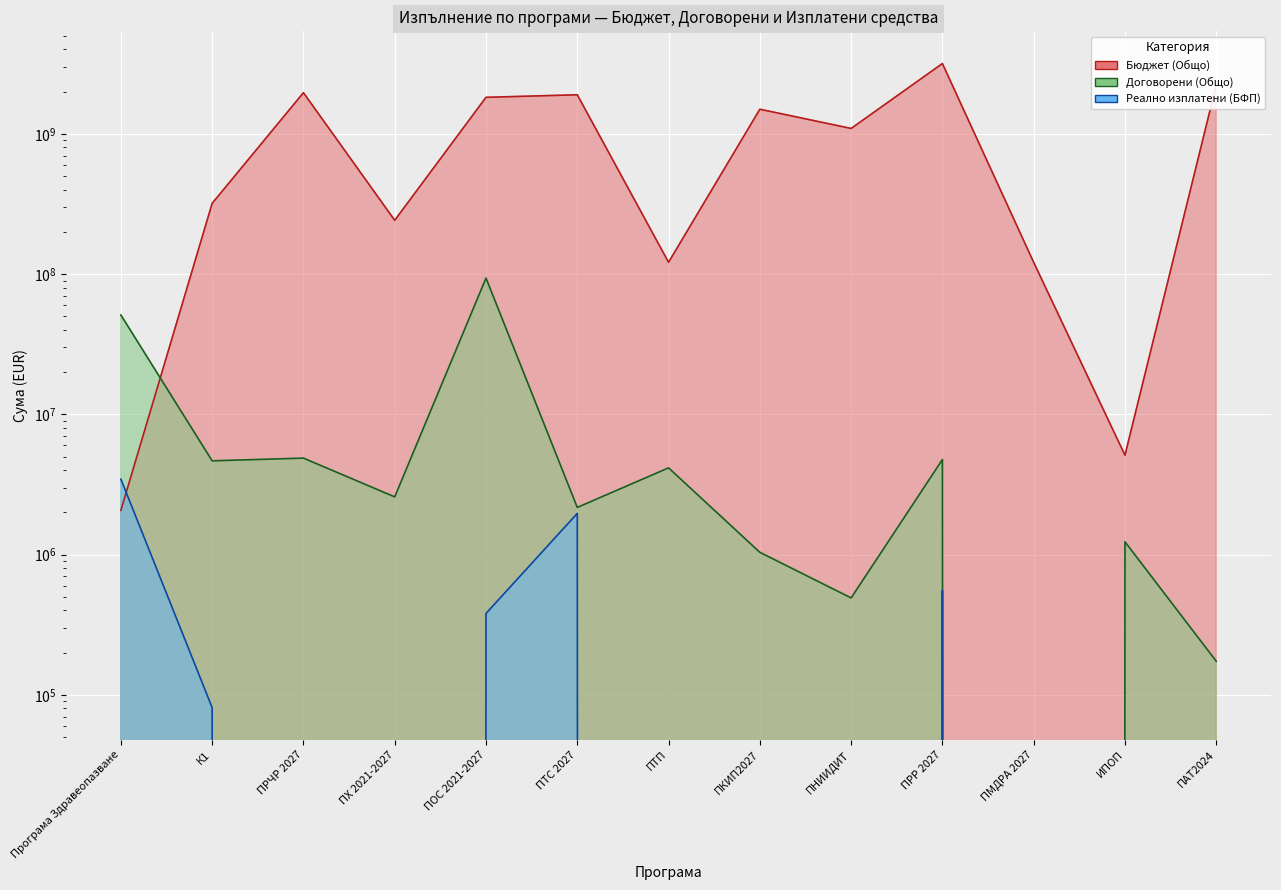

What is the spread (max minus min) of values at ИПОП?

5112918.8